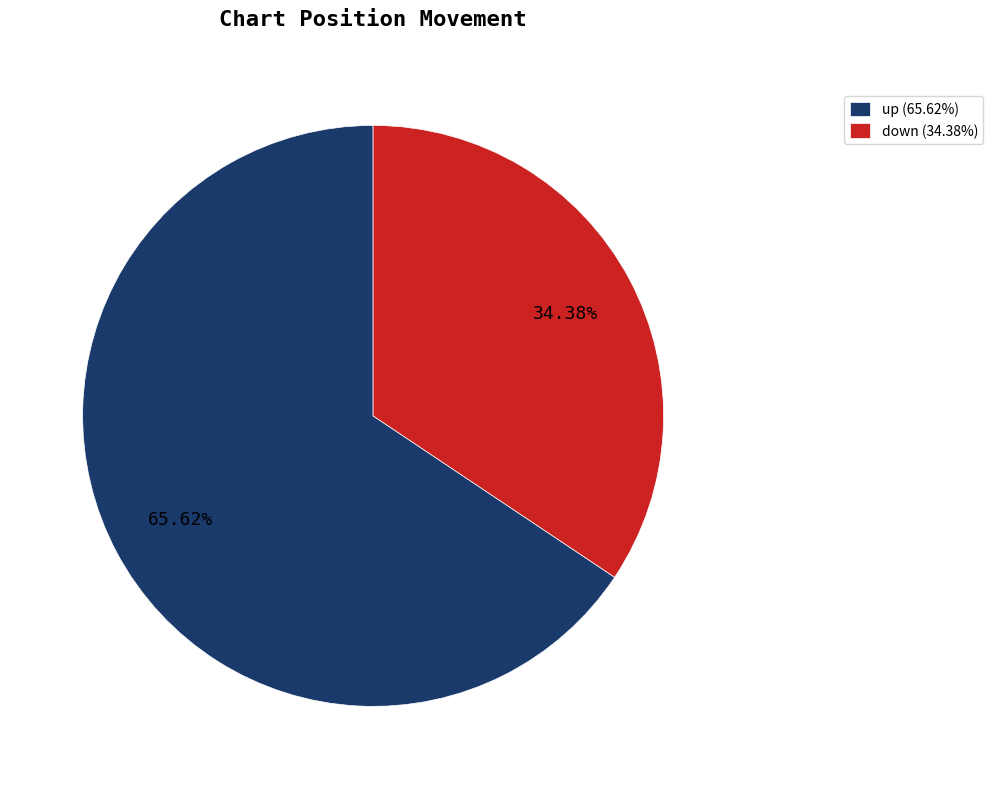

To the nearest percent, what is the difference between the largest and smallest slice percentages?

31%